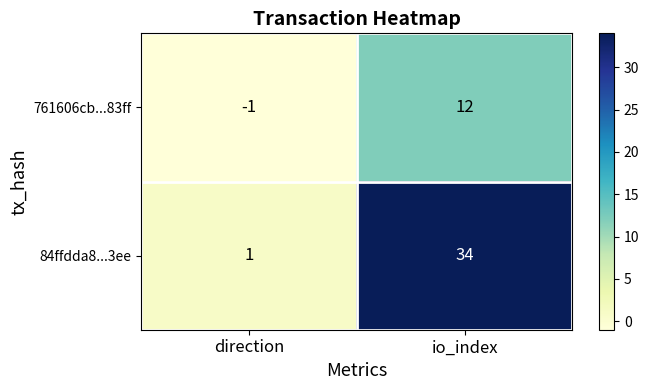

Reading left to right, list all the values displayed in this chart.

761606cb...83ff: direction=-1	io_index=12
84ffdda8...3ee: direction=1	io_index=34